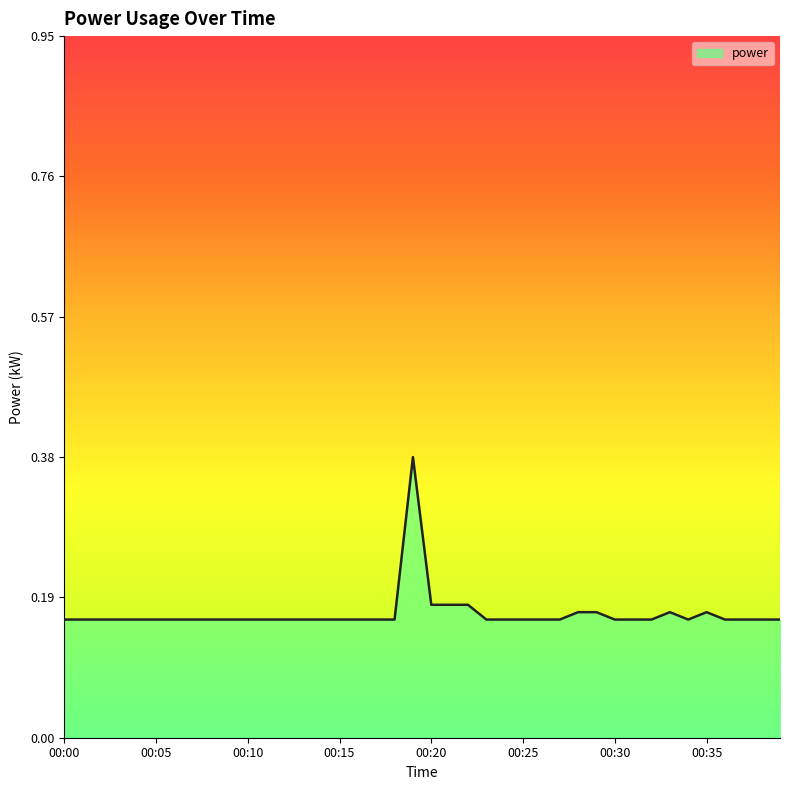

List the labels in order of value, largest first.

00:19, 00:20, 00:21, 00:22, 00:28, 00:29, 00:33, 00:35, 00:00, 00:01, 00:02, 00:03, 00:04, 00:05, 00:06, 00:07, 00:08, 00:09, 00:10, 00:11, 00:12, 00:13, 00:14, 00:15, 00:16, 00:17, 00:18, 00:23, 00:24, 00:25, 00:26, 00:27, 00:30, 00:31, 00:32, 00:34, 00:36, 00:37, 00:38, 00:39